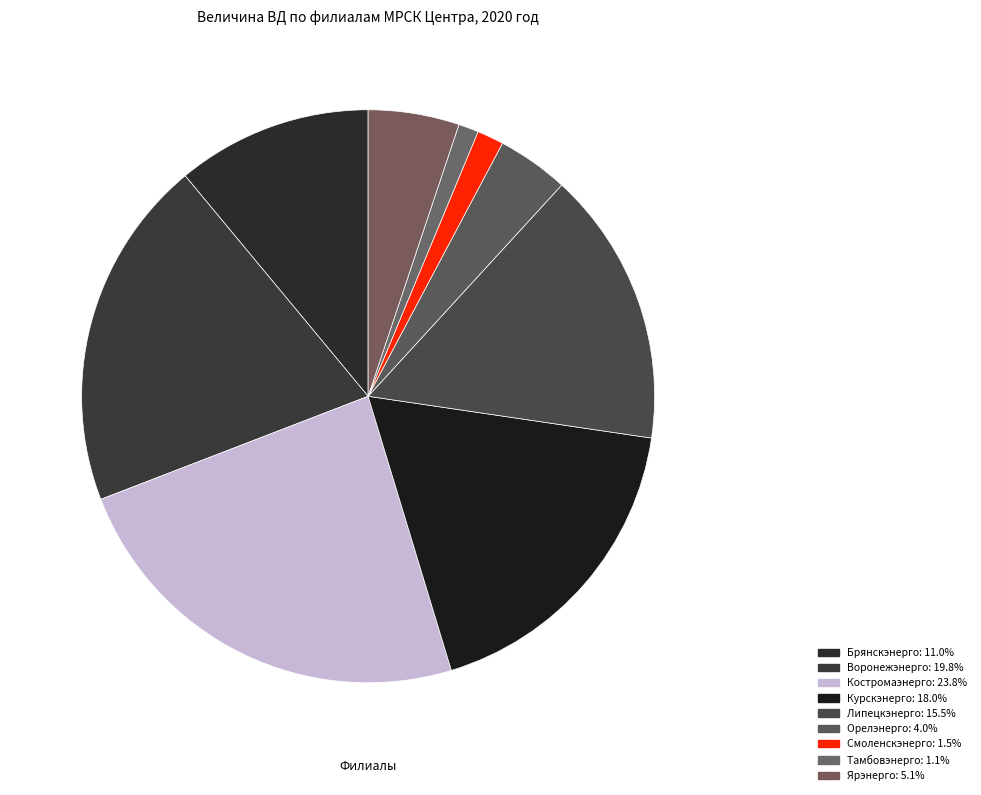

To the nearest percent, what percentage of the pie is Воронежэнерго?

20%